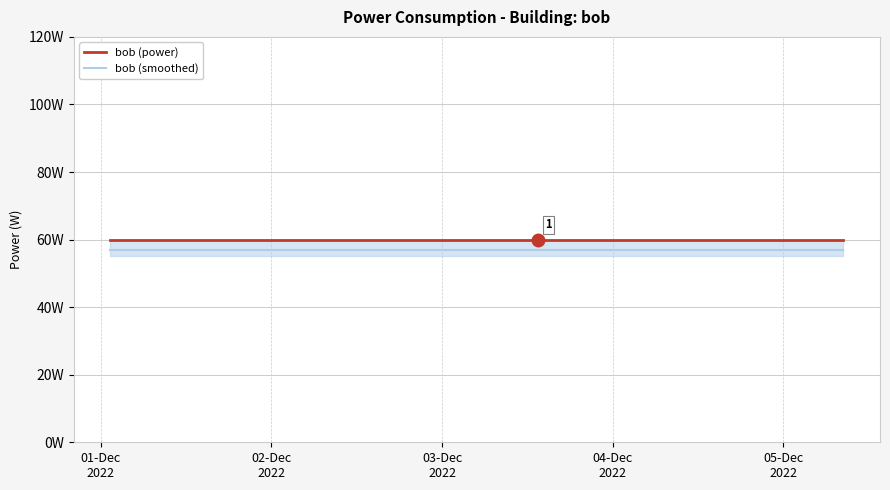

Does the chart display data point markers on the line(s)?

No